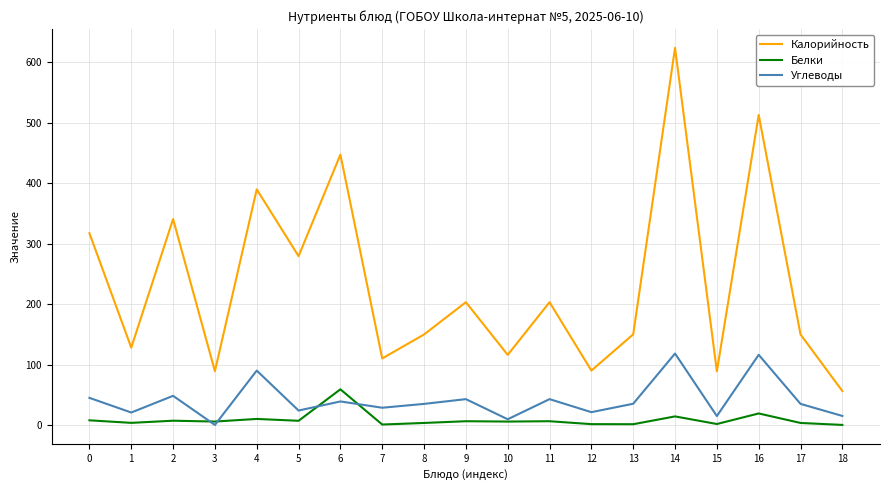

Rank the series at 13 from lowest to highest value.

Белки, Углеводы, Калорийность